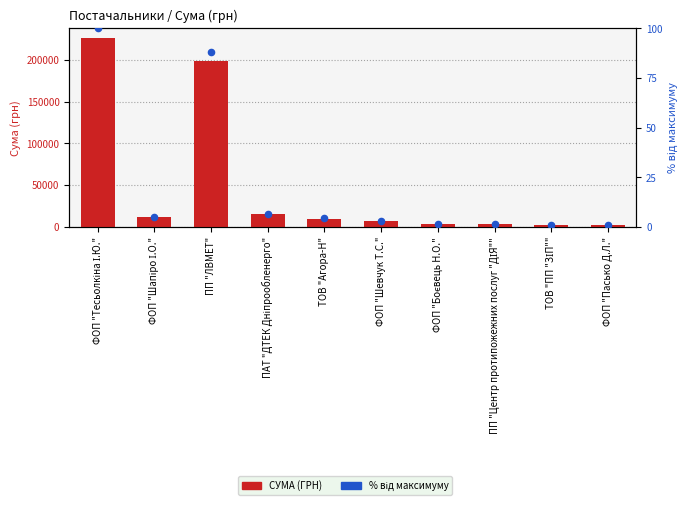

At how many categories does at least one series exceed 208300?

1